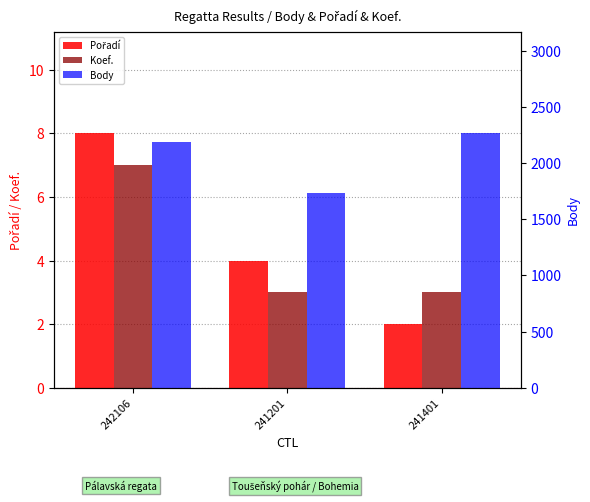

Which series has the largest total across all categories?

Body